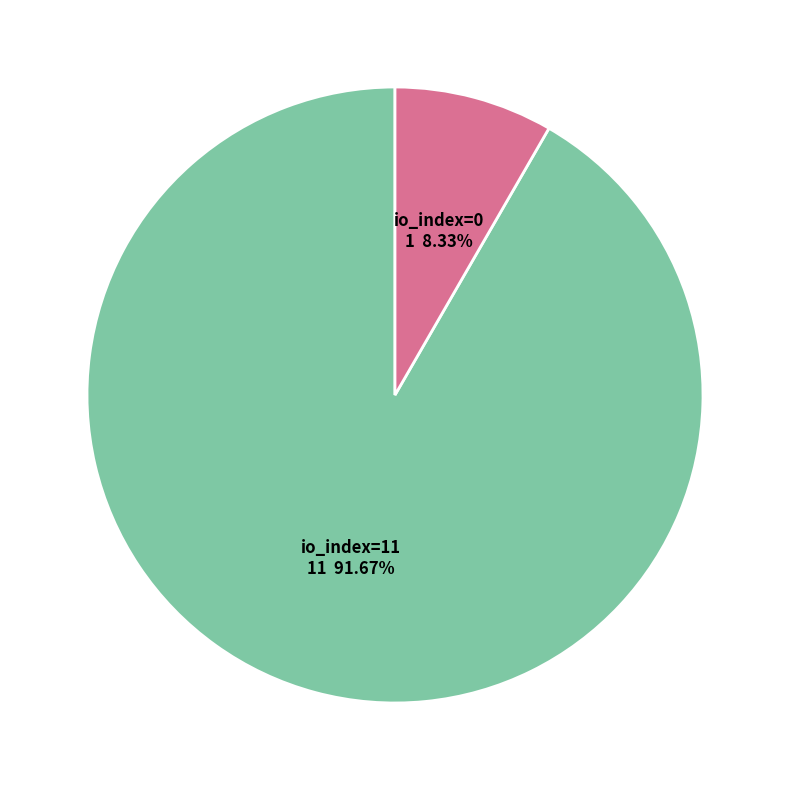

Is there a majority slice in this chart?

Yes